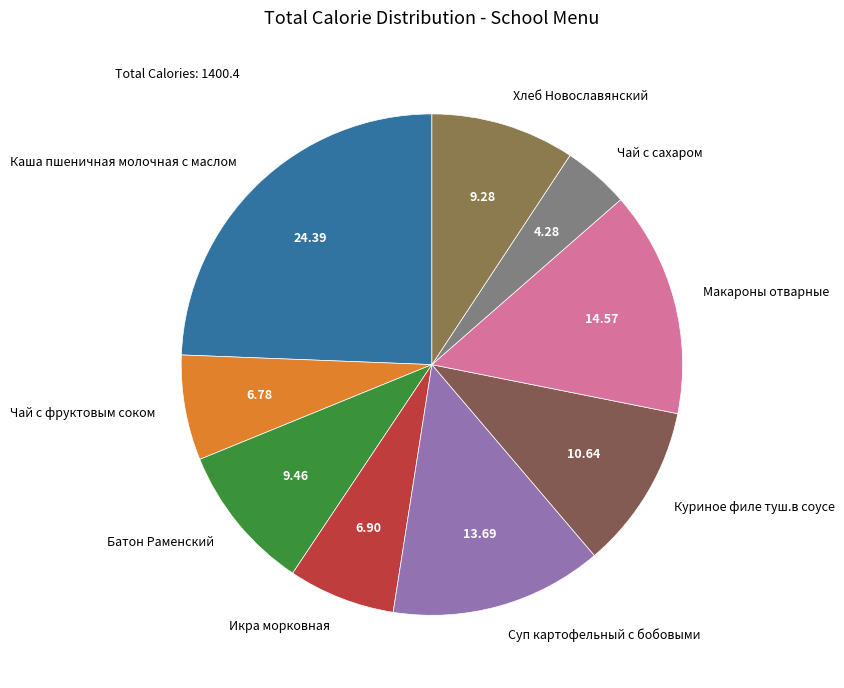

Which has a higher value, Чай с фруктовым соком or Хлеб Новославянский?

Хлеб Новославянский